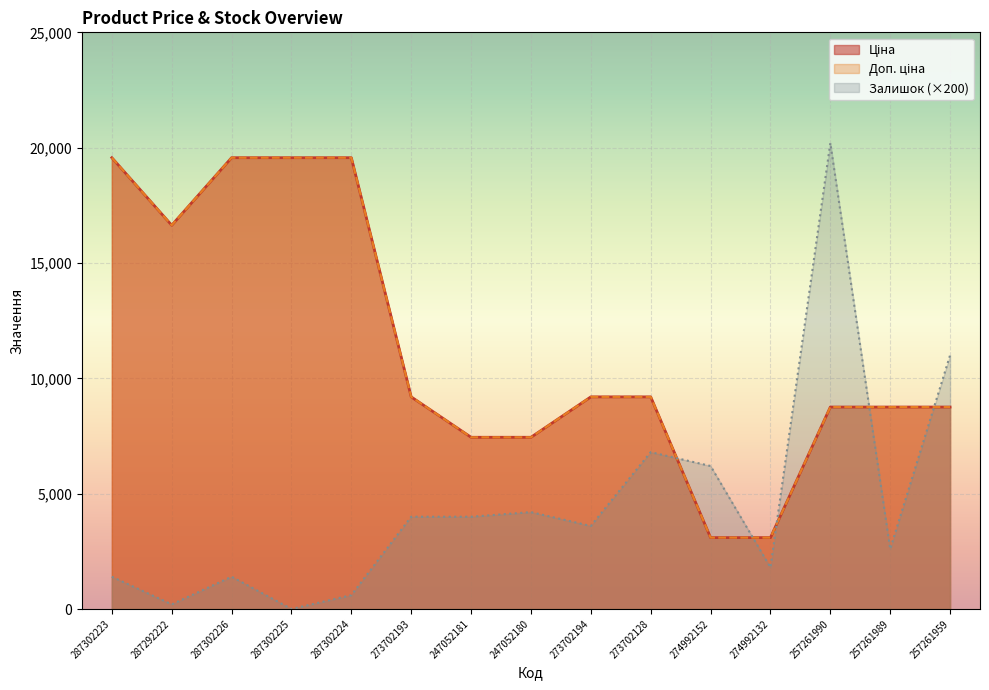

True or false: Ціна and Доп. ціна cross at least once.

False